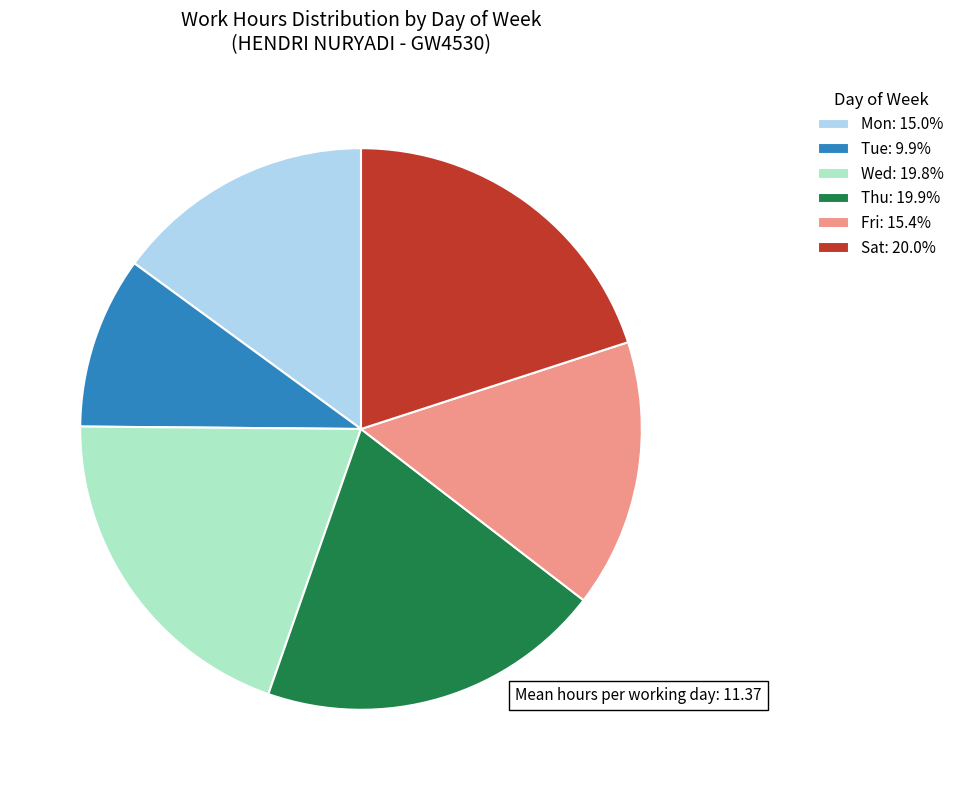

What is the ratio of the value at Thu: 19.9% to the value at Wed: 19.8%?

1.0